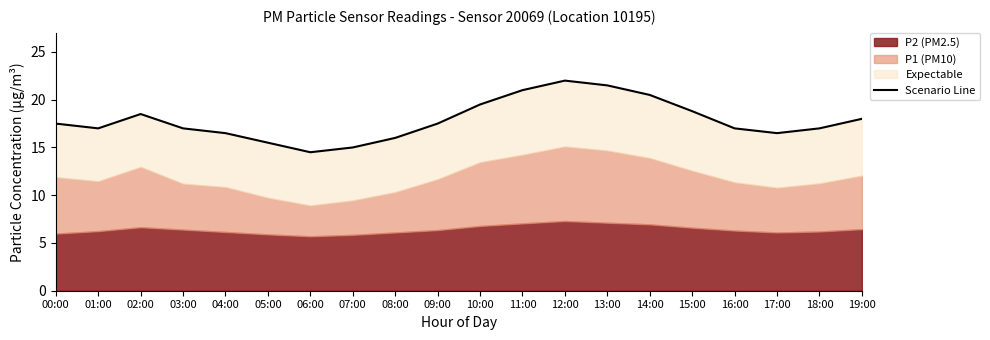

What is the change in value from 10:00 to 18:00?

-2.5